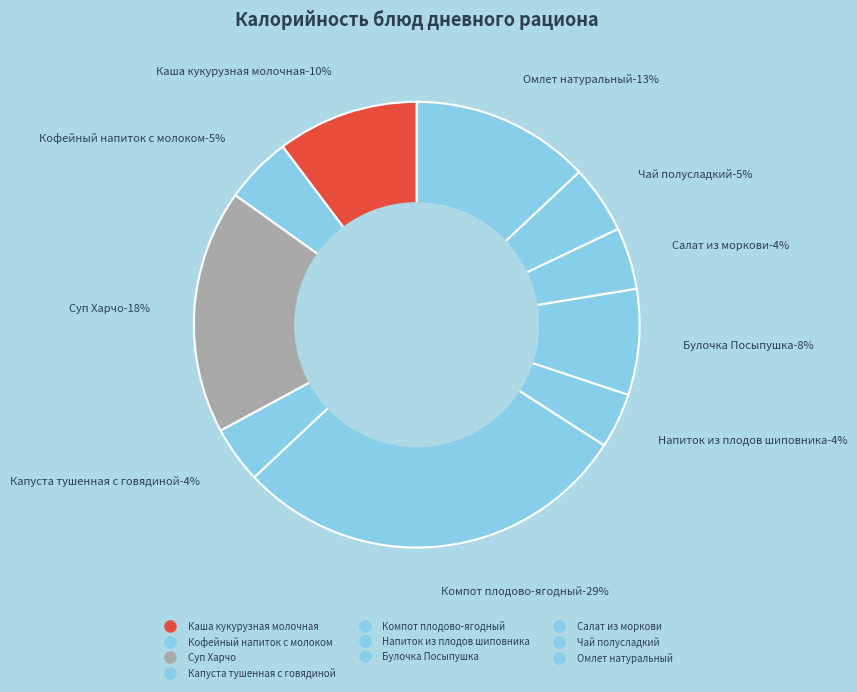

The Каша кукурузная молочная slice represents 24% of the pie. True or false?

False